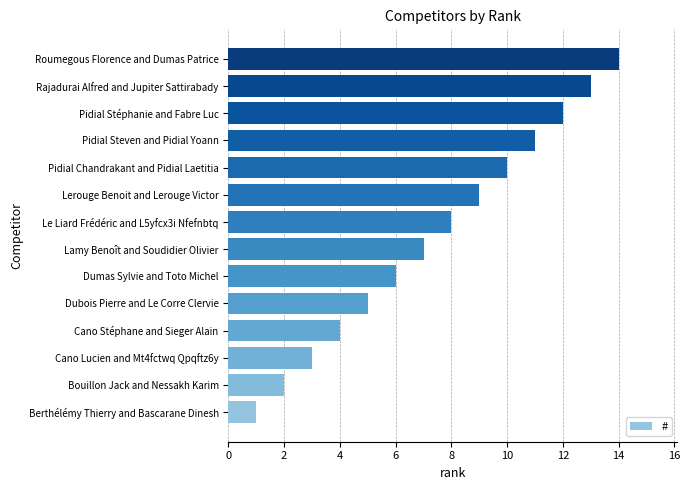

Are the bars horizontal?

Yes